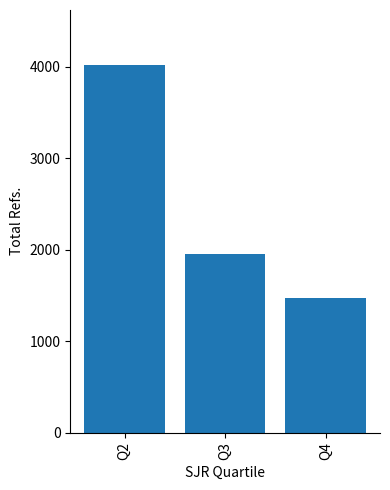

Which category has the lowest value across all series?

Q4